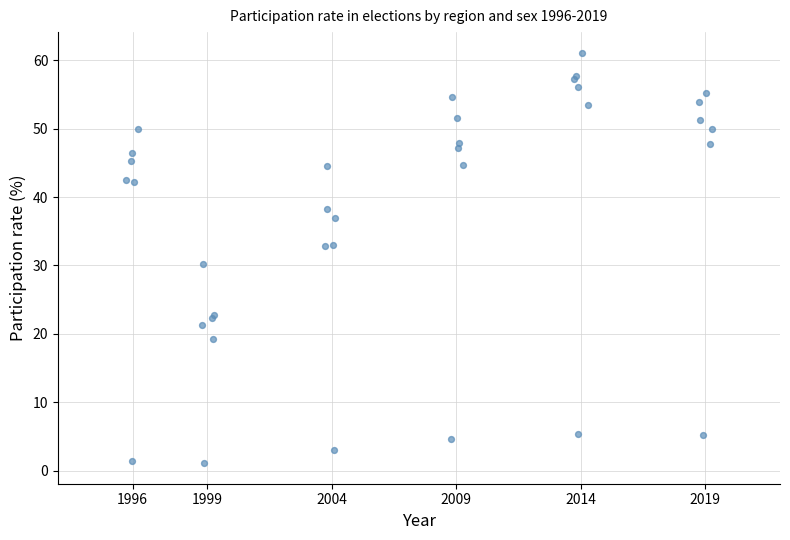

What Y value in the scatter plot is closest to 31?

30.2